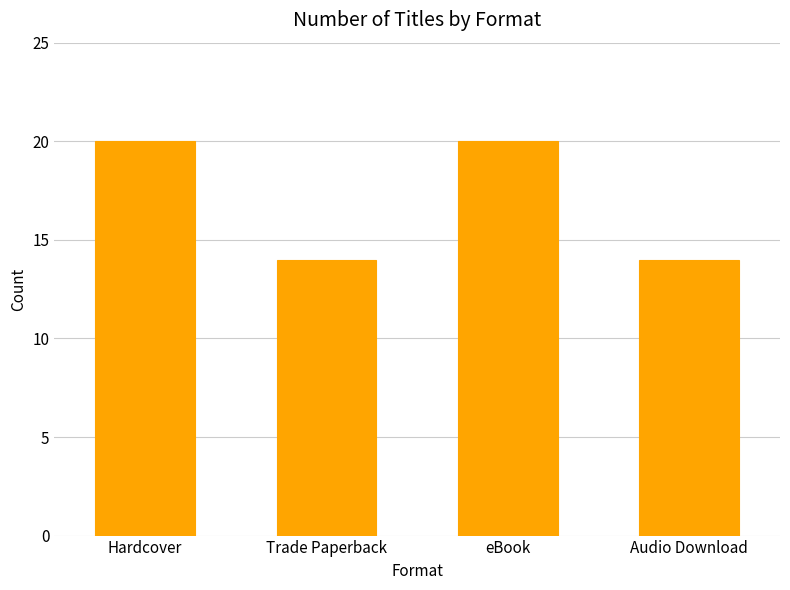

The value at Hardcover is 20. True or false?

True